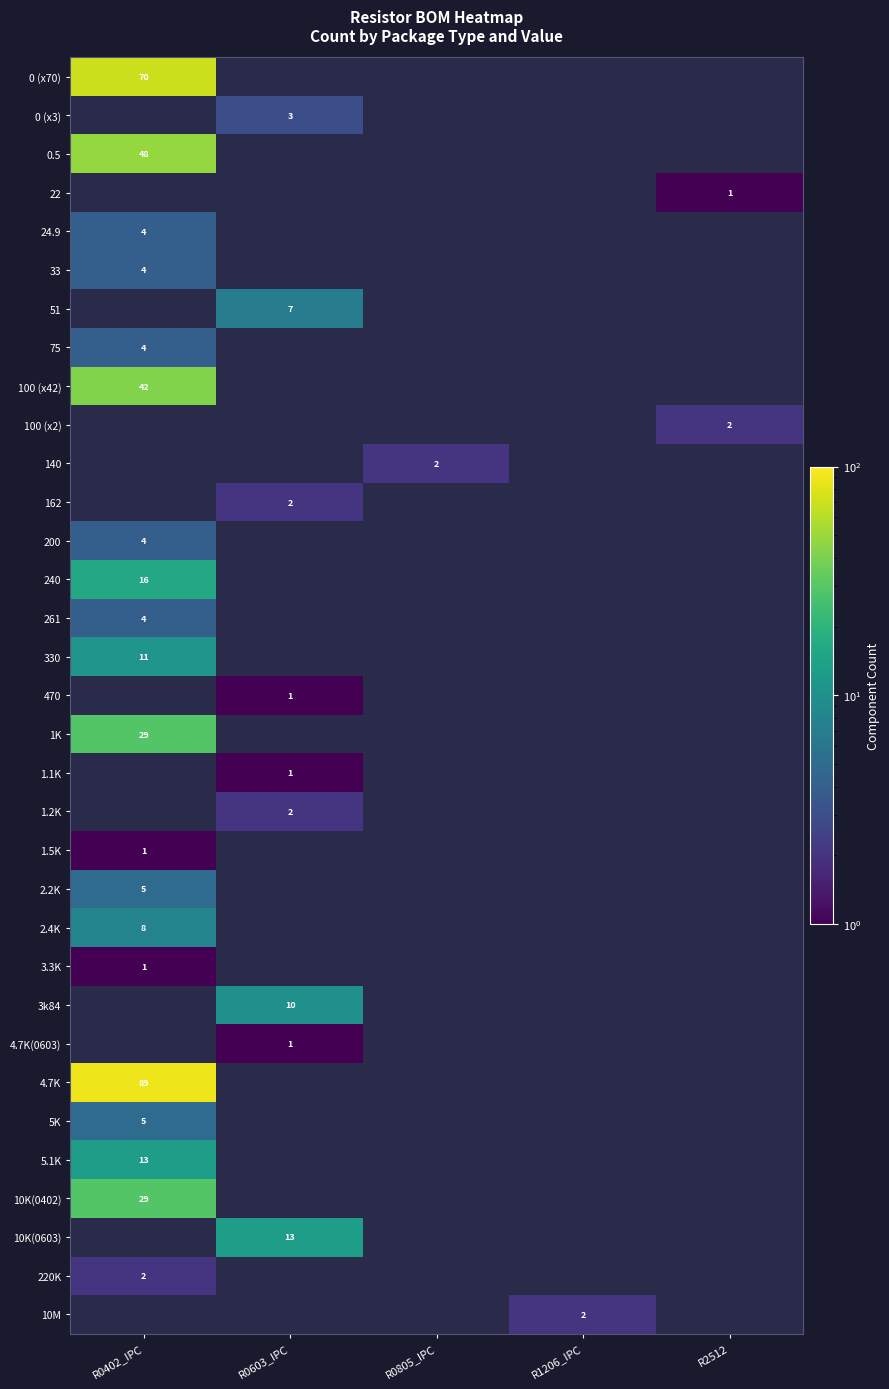

True or false: 10K(0603) has a value of 3 at R0603_IPC.

False